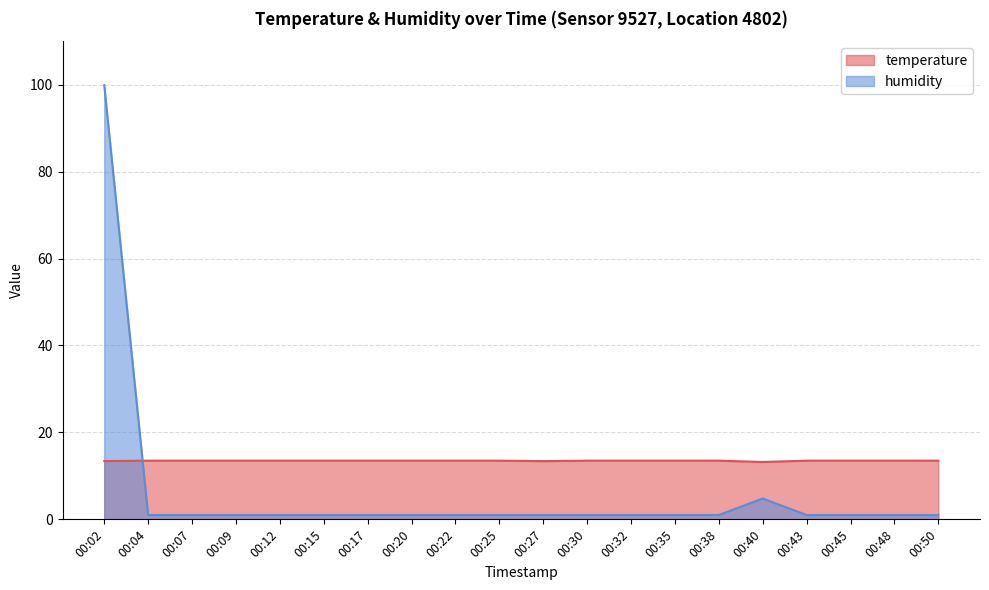

What is the approximate value of humidity at 00:17?

1.0